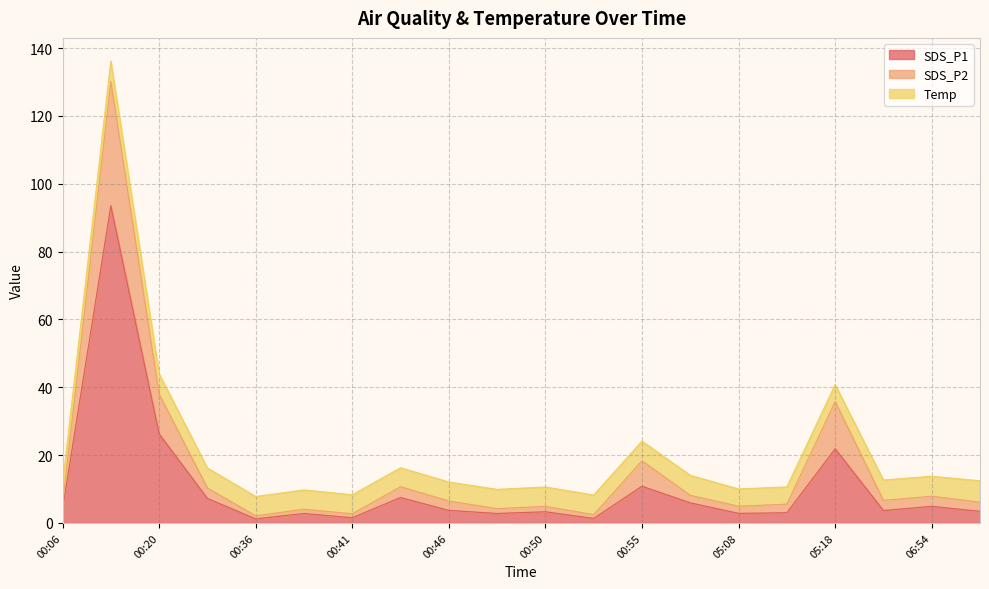

What is the smallest value displayed?

1.2